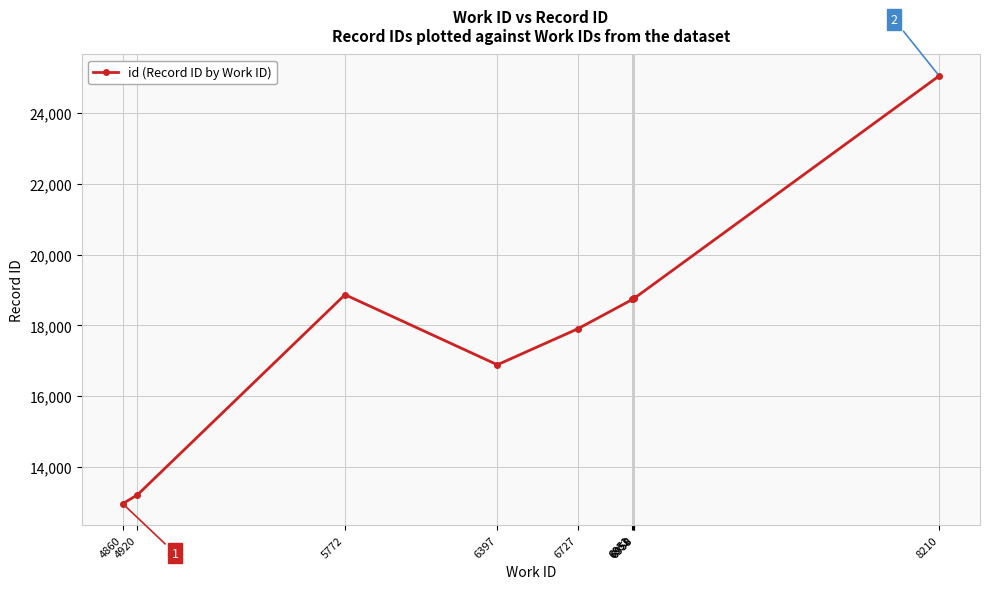

What is the change in value from 4920 to 6397?

+3681